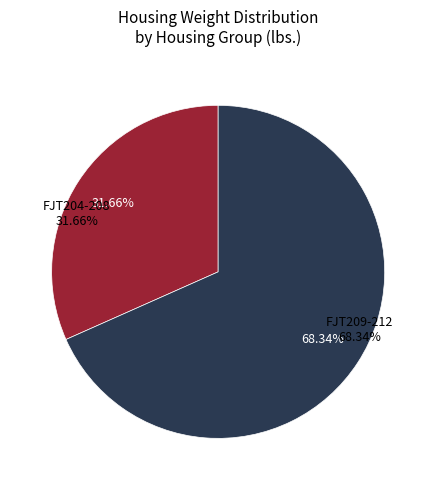

Is it true that FJT208 is 1% of the pie?

False